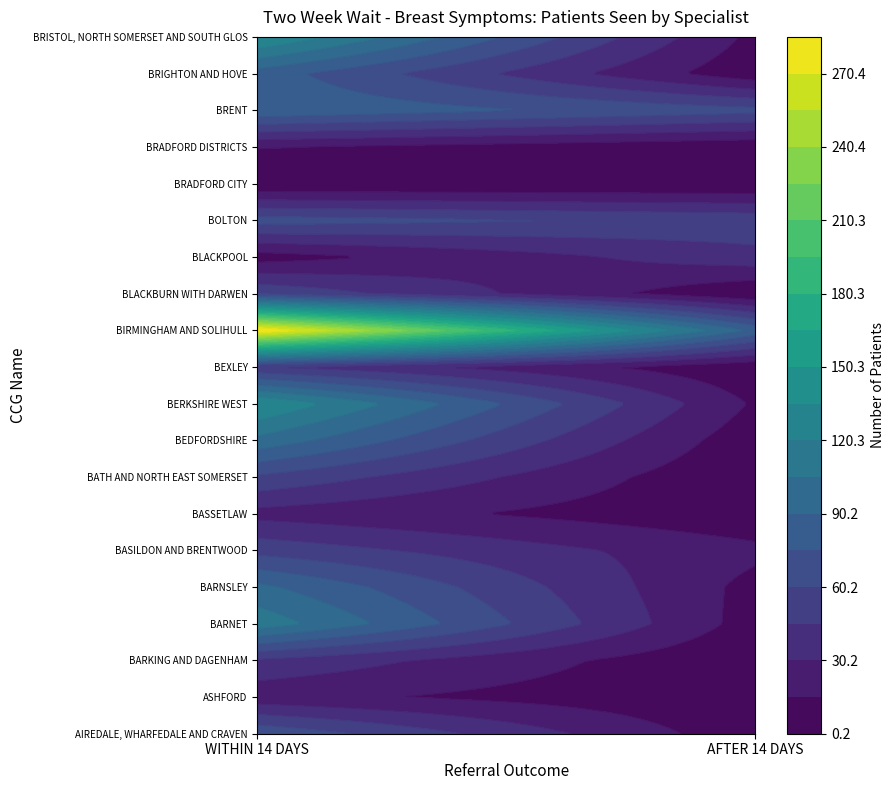

What is the greatest value displayed?

287